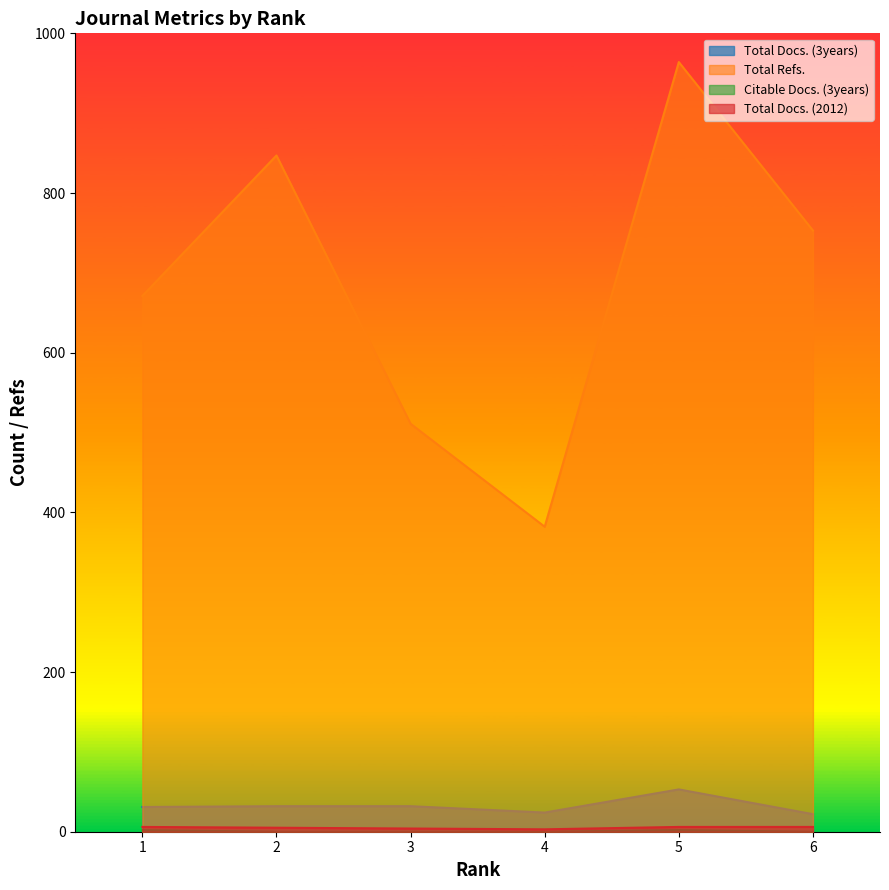

Reading left to right, list all the values displayed in this chart.

Total Docs. (3years): 31	32	32	24	53	22
Total Refs.: 671	847	511	382	964	753
Citable Docs. (3years): 2	0	0	0	2	0
Total Docs. (2012): 6	5	4	3	6	6